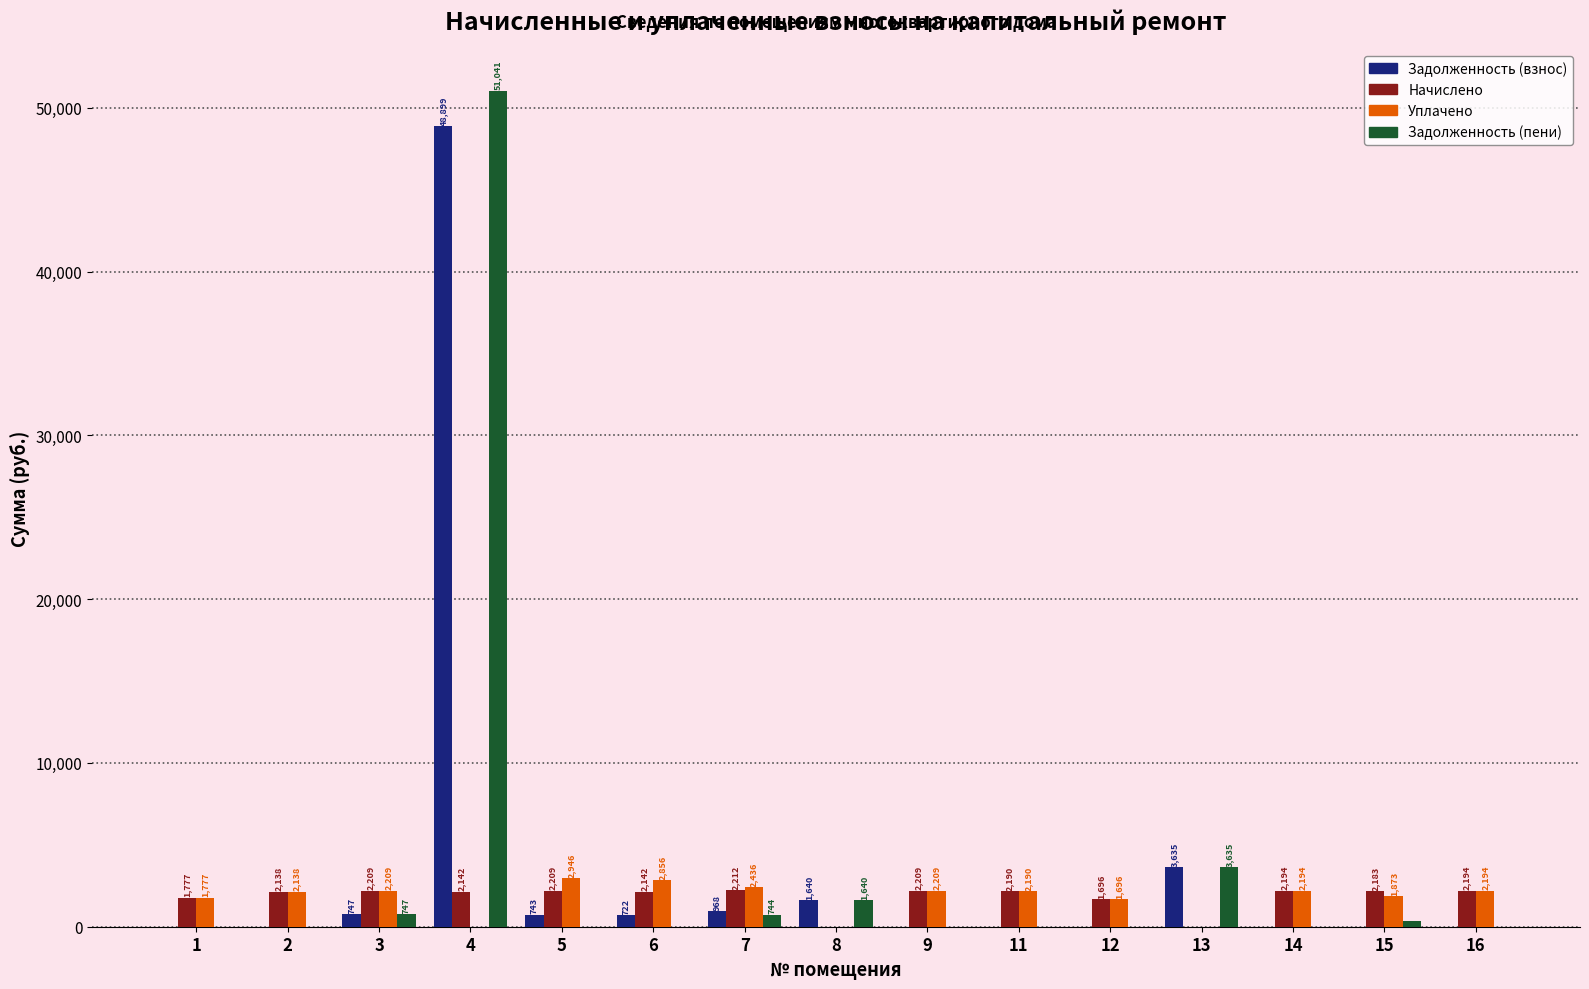

Are the bars horizontal?

No